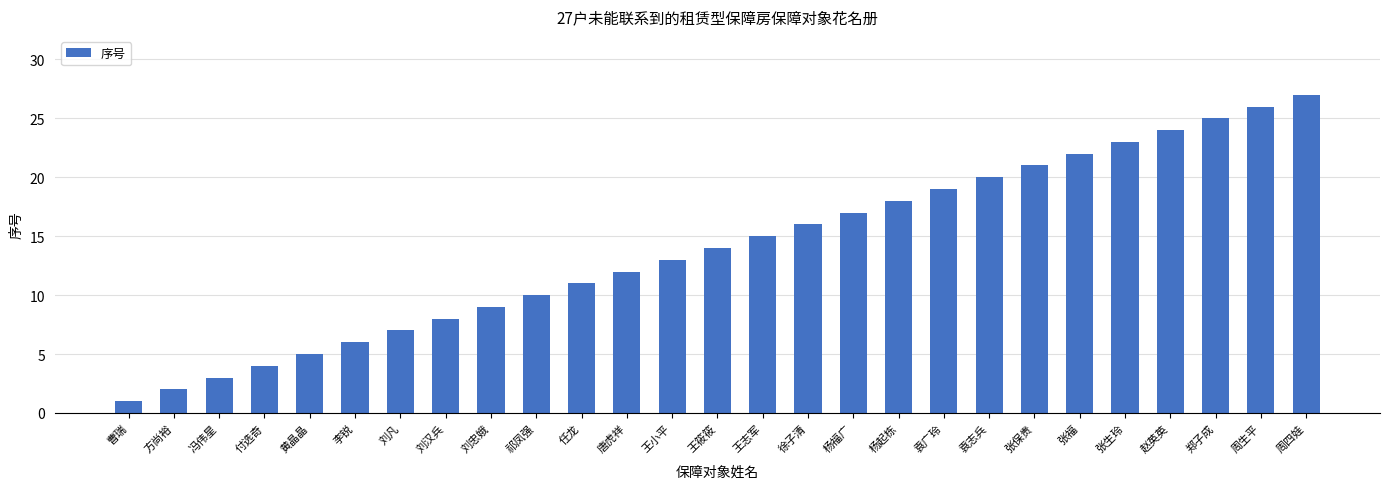

At which category does the chart reach its minimum across all series?

曹瑞